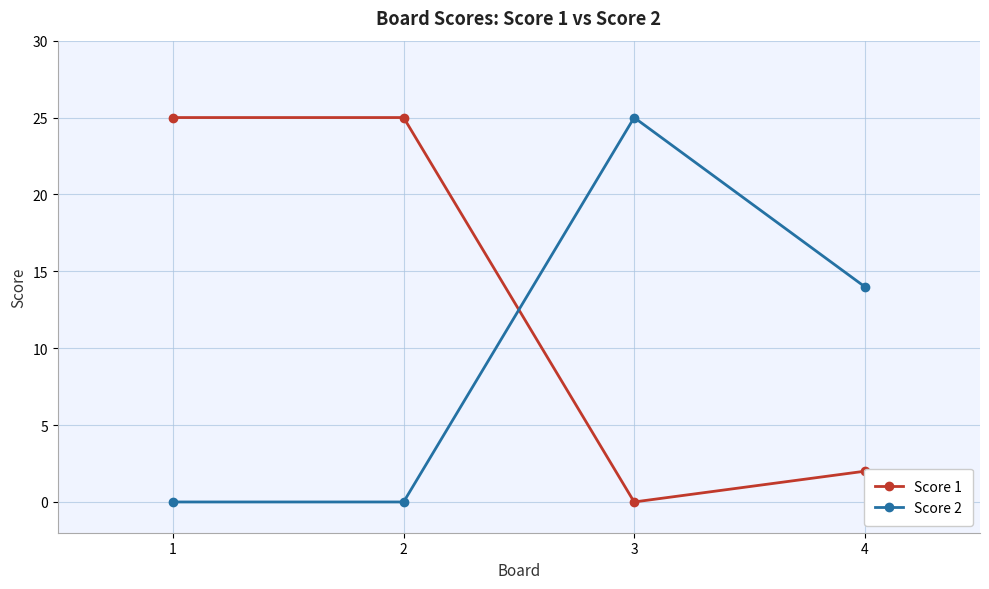

How many Score 2 values are between 0 and 25?

4